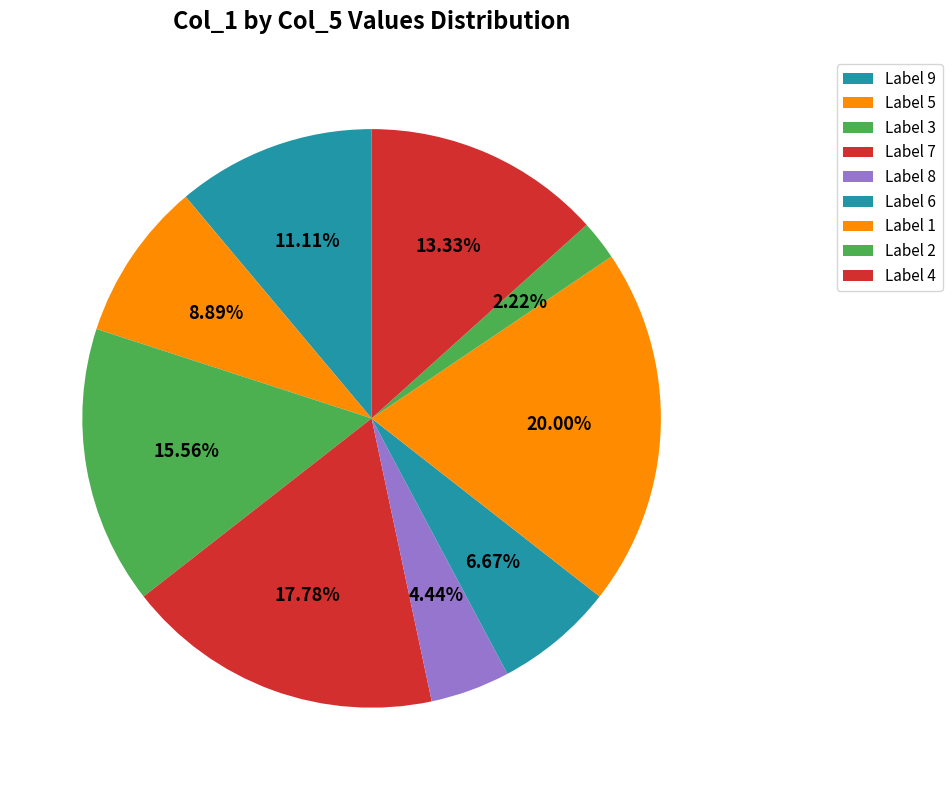

How many slices are in this pie chart?

9